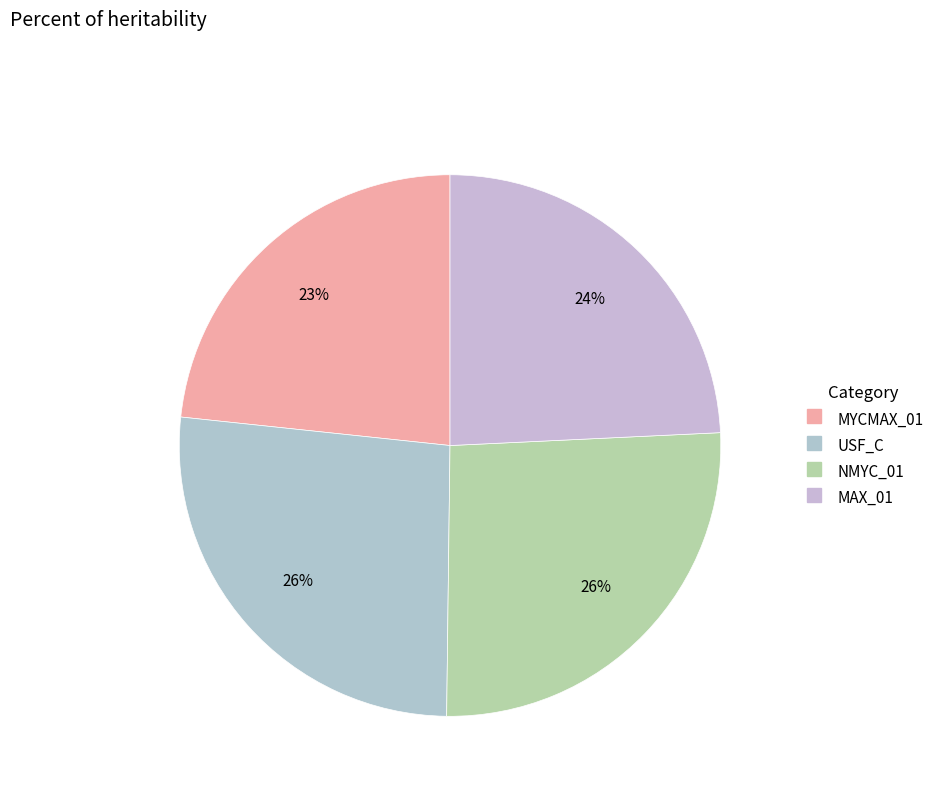

The MAX_01 slice represents 33% of the pie. True or false?

False